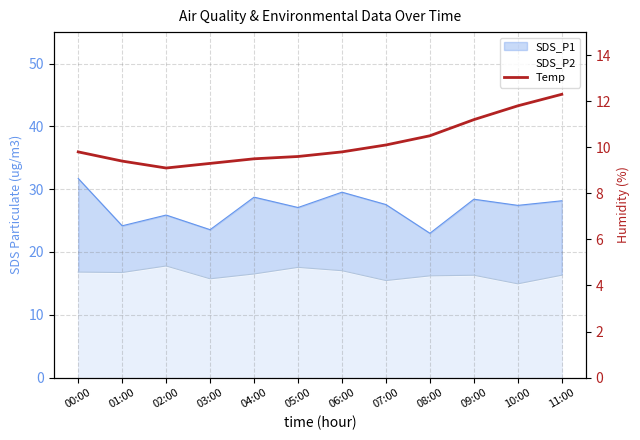

What is the ratio of the value at 05:00 to the value at 06:00?

1.0